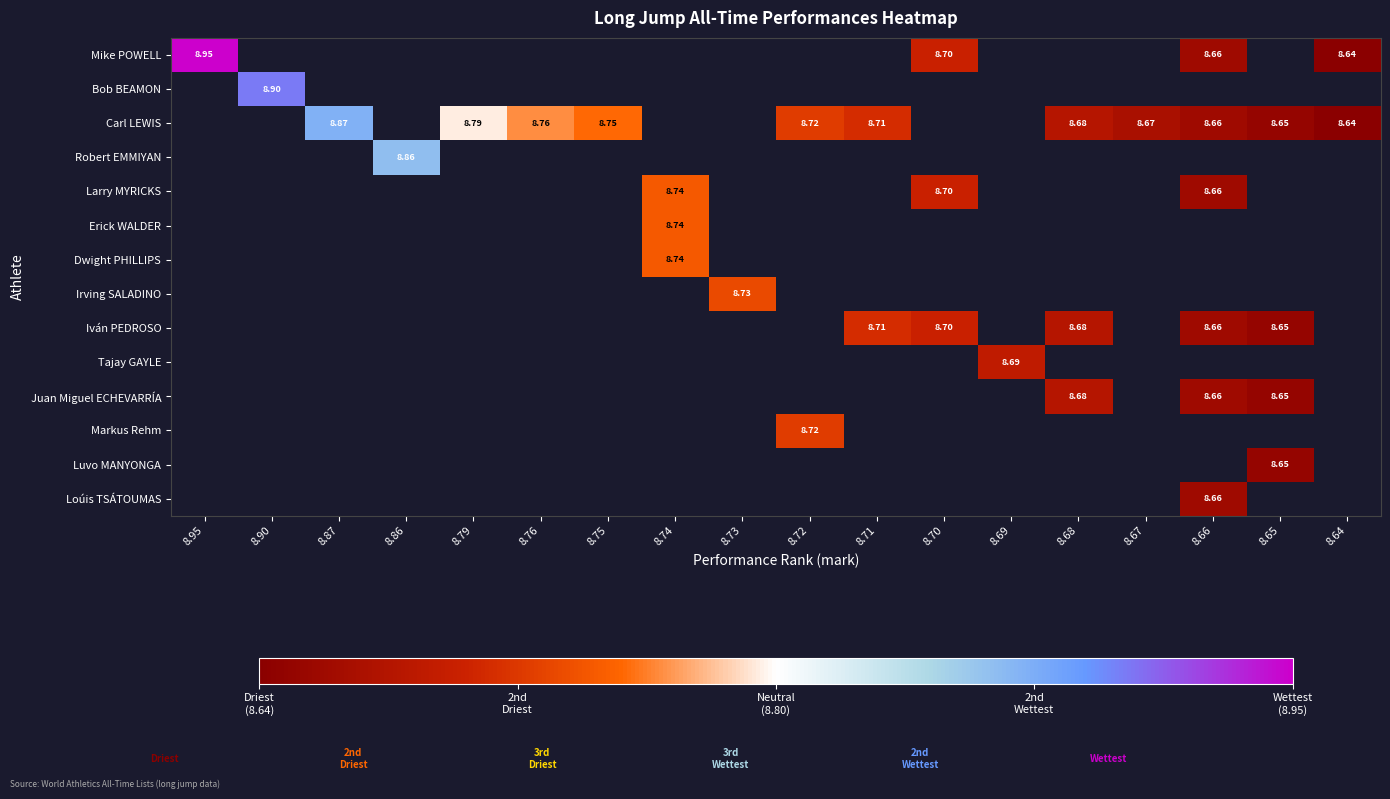

What is the minimum value shown in the chart?

8.6